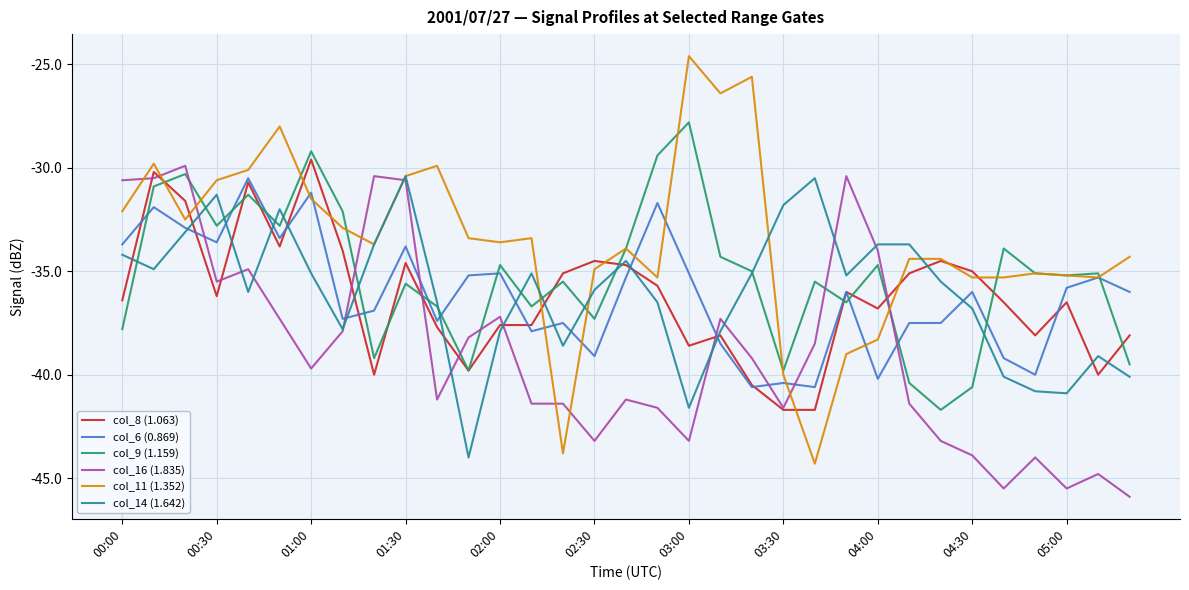

What is the greatest value displayed?

-24.6